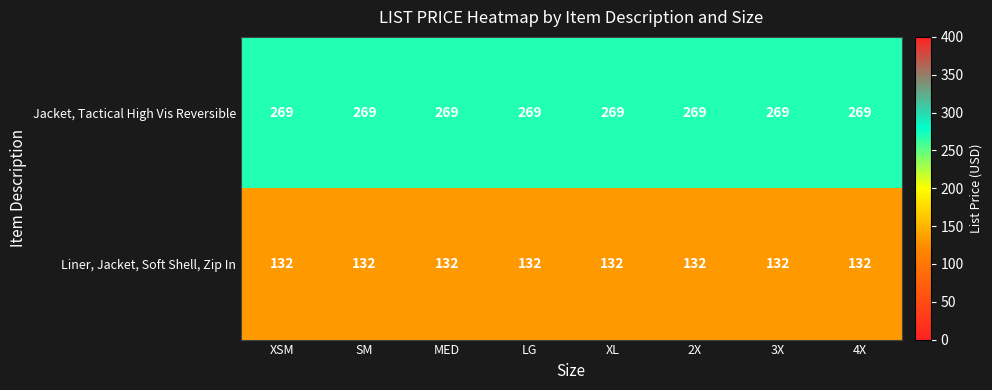

Is it true that Jacket, Tactical High Vis Reversible equals 388 at 4X?

False